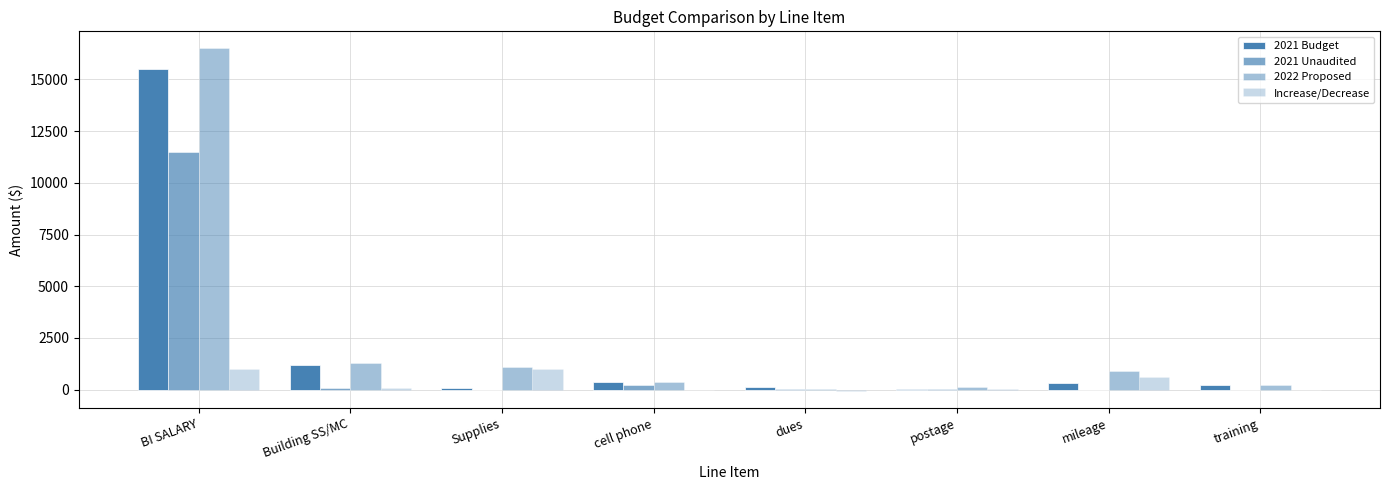

How many distinct data groups are displayed?

4